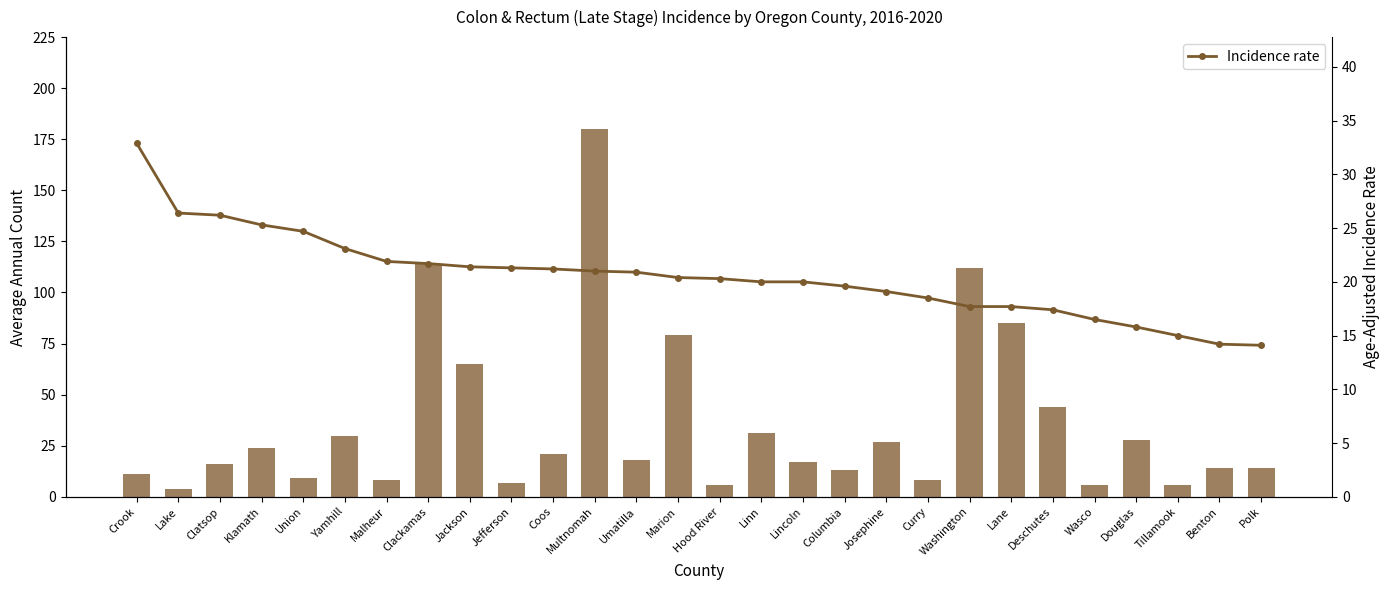

The Average Annual Count series shows 27.4 at Clatsop. True or false?

False